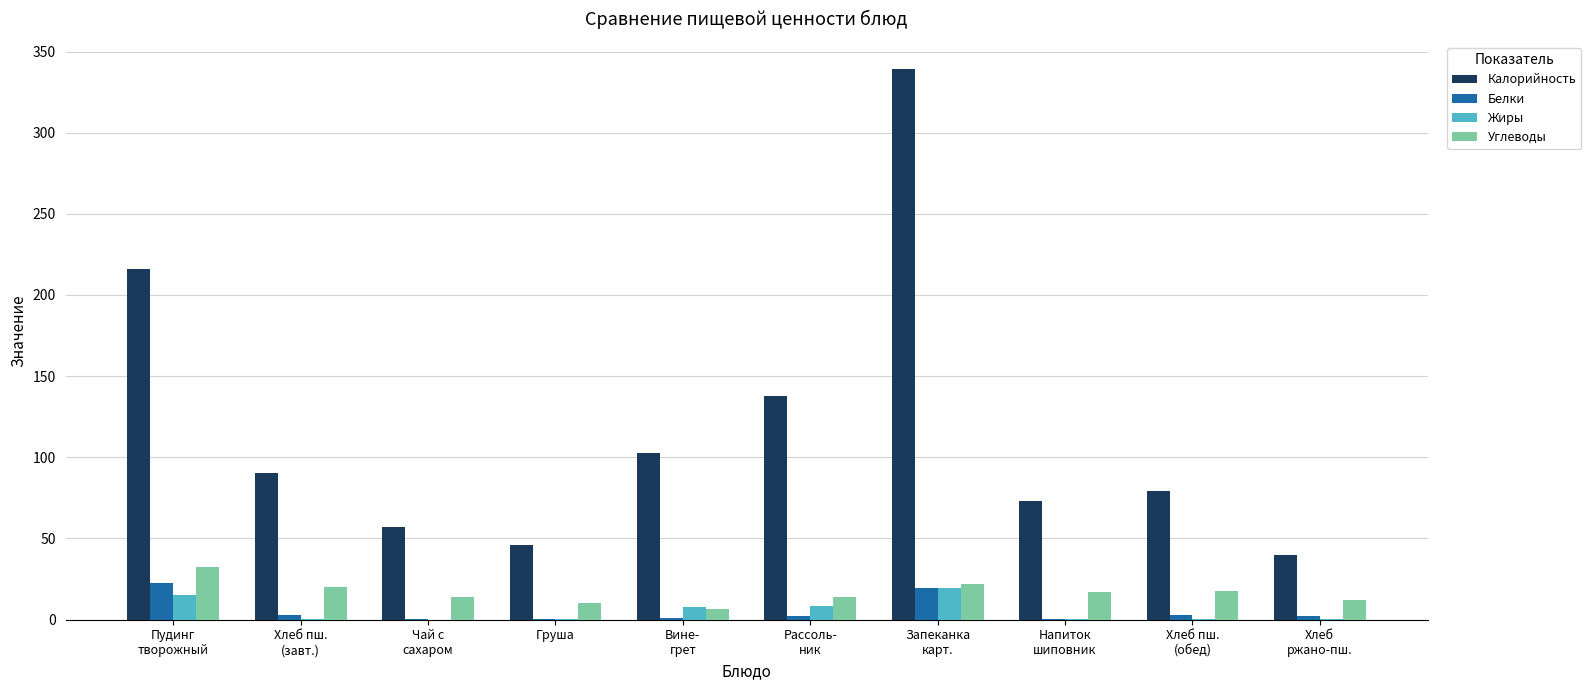

What is the highest value of the Белки series?

22.2